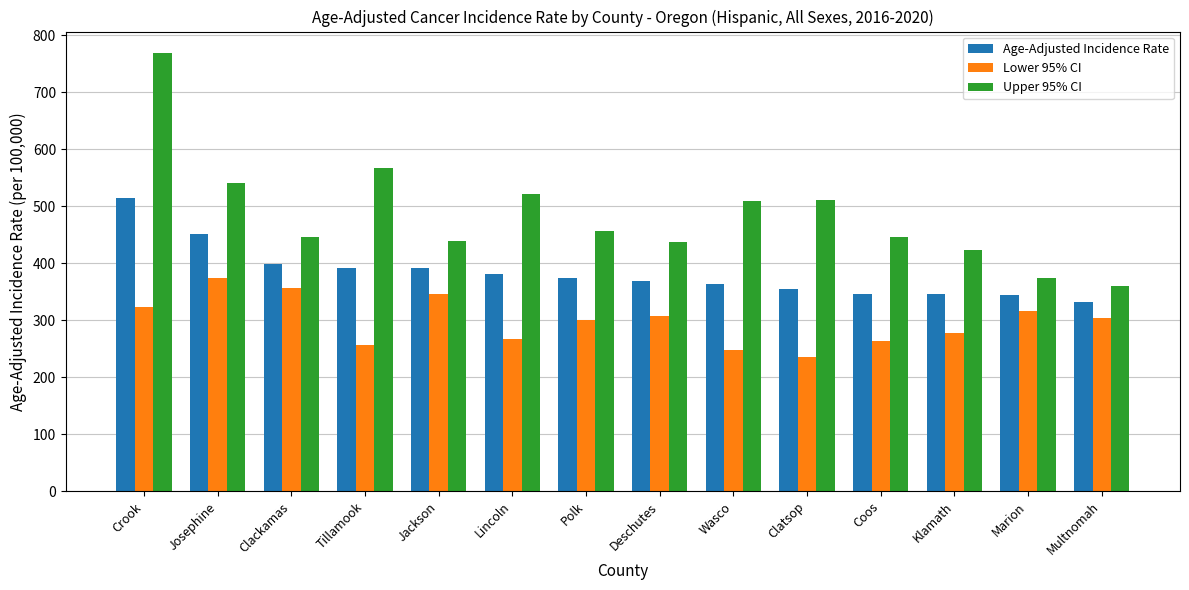

How many data points in Lower 95% CI are less than 304?

7